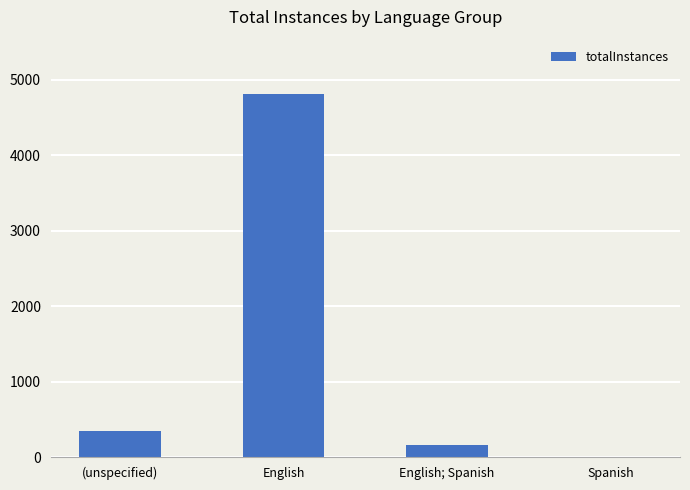

Which label corresponds to the largest value in the chart?

English